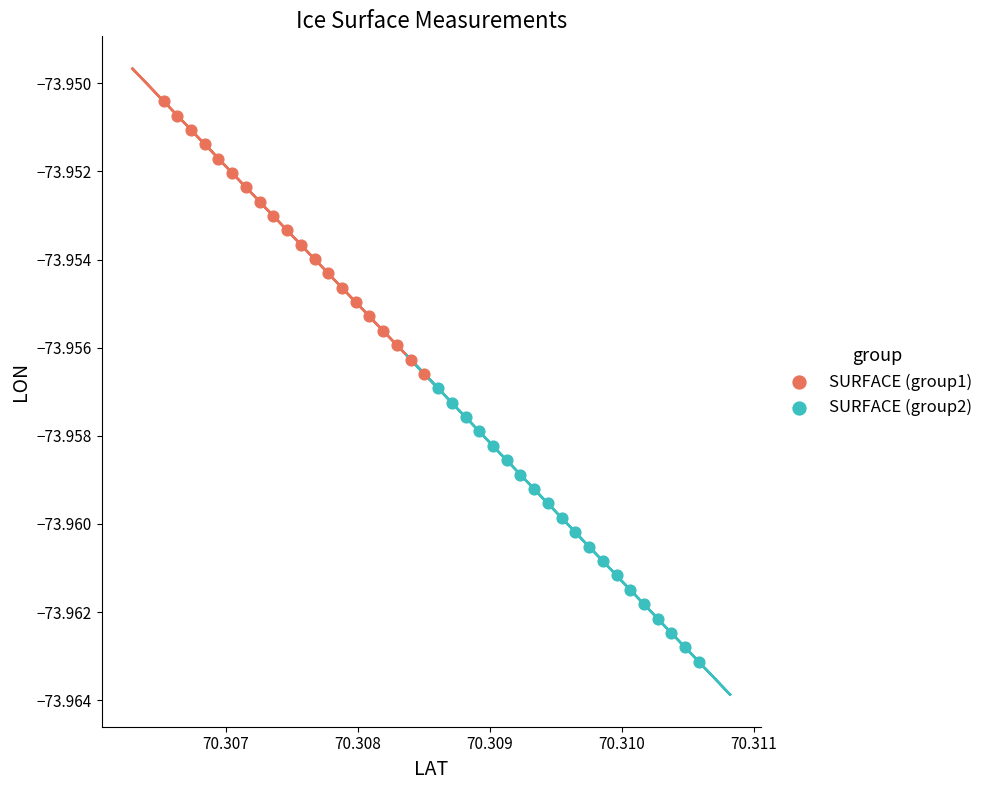

Which series contains the lowest Y value?

SURFACE (group2)